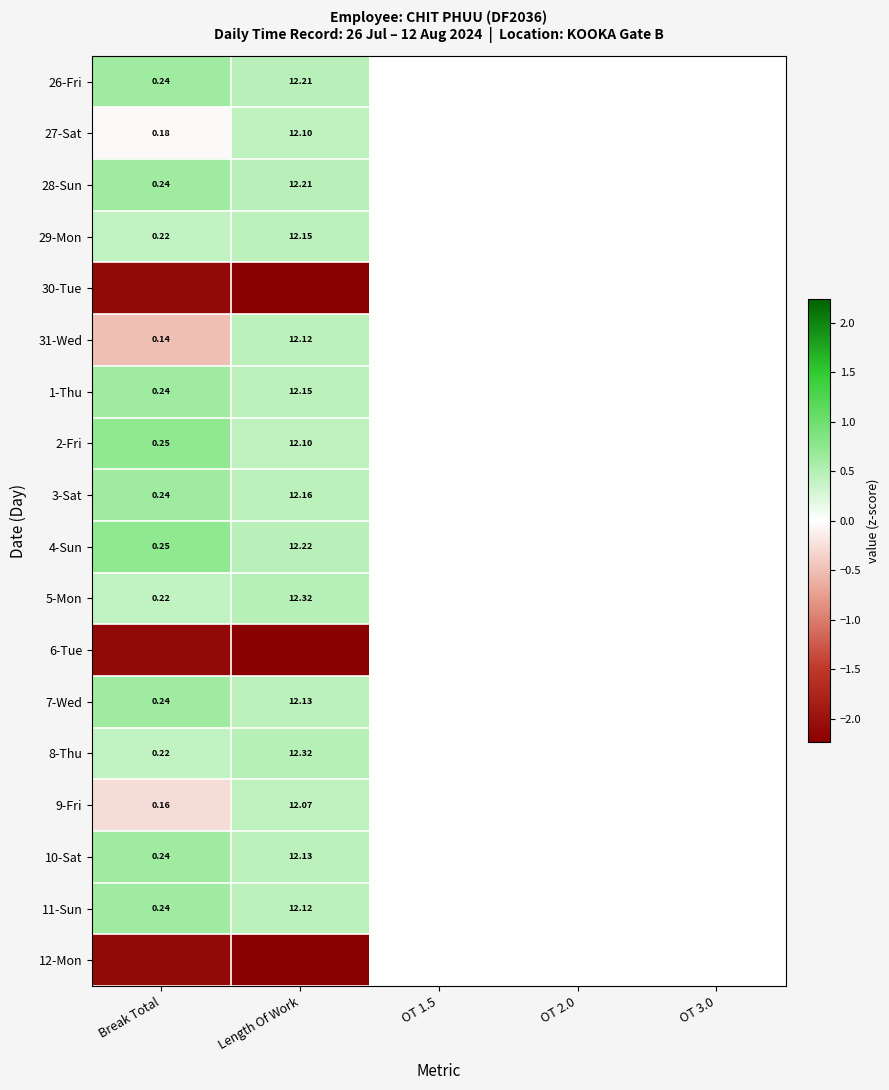

At how many categories does at least one series exceed 0?

2